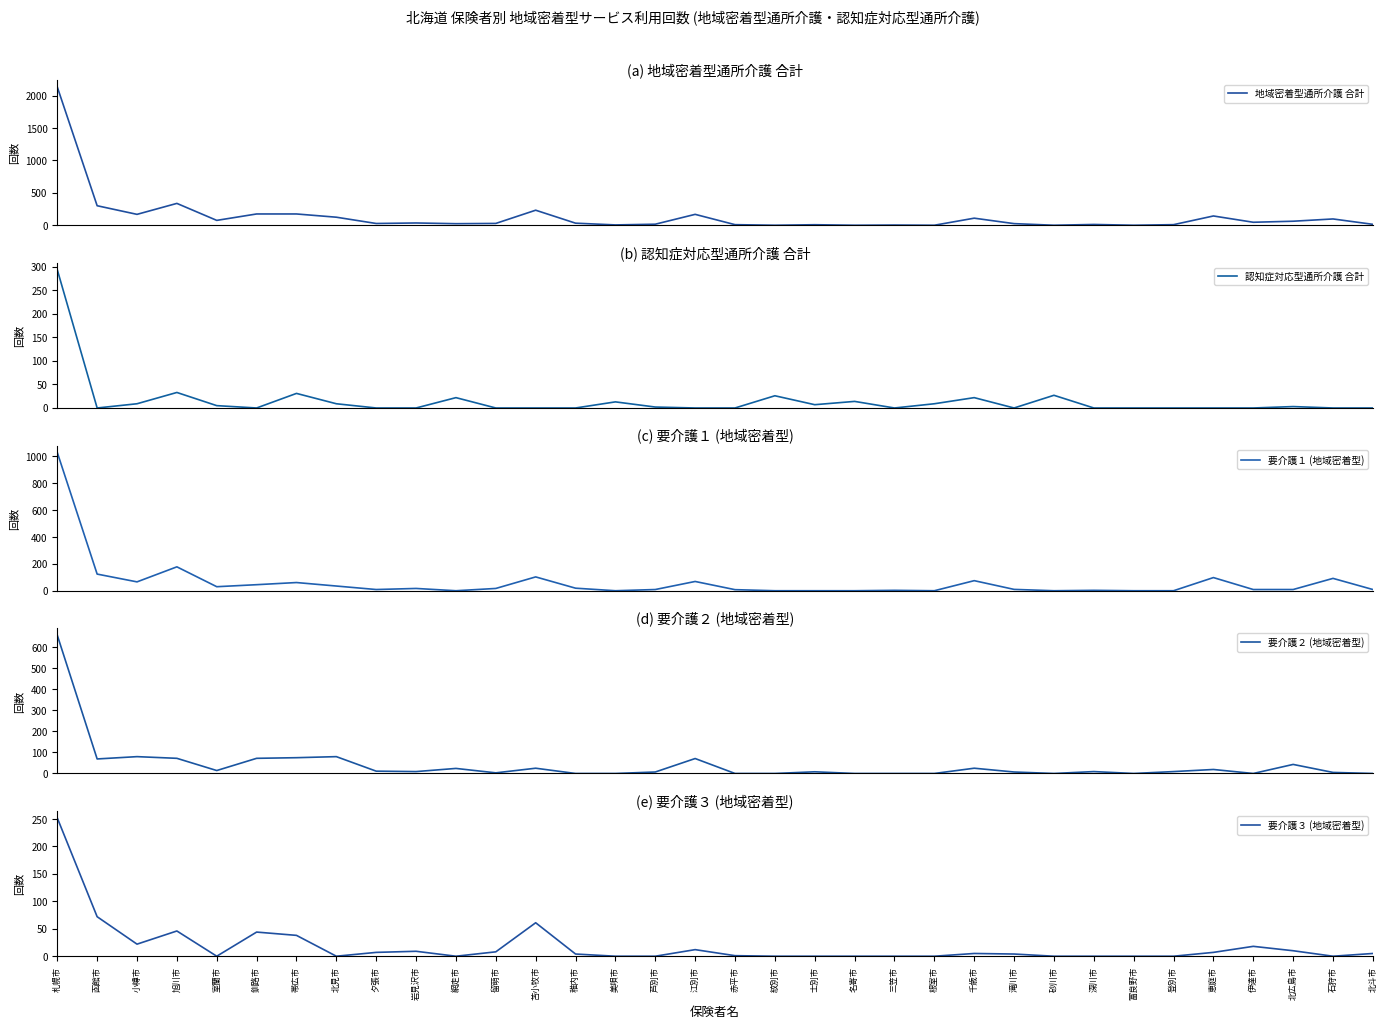

What is the total value across all series at 江別市?

320